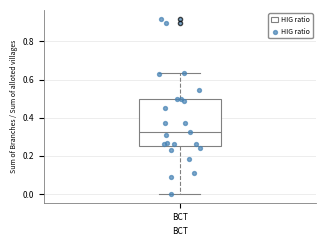

Where is the upper edge of the box for BCT on the y-axis? The values are not printed on the chart, so give them approximately, as read against the axis.

0.50